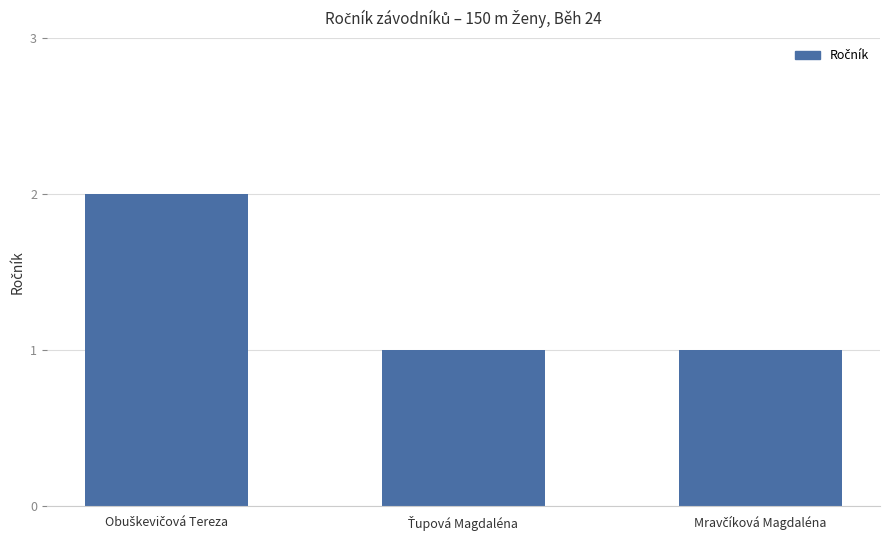

What is the difference between the maximum and minimum values?

1